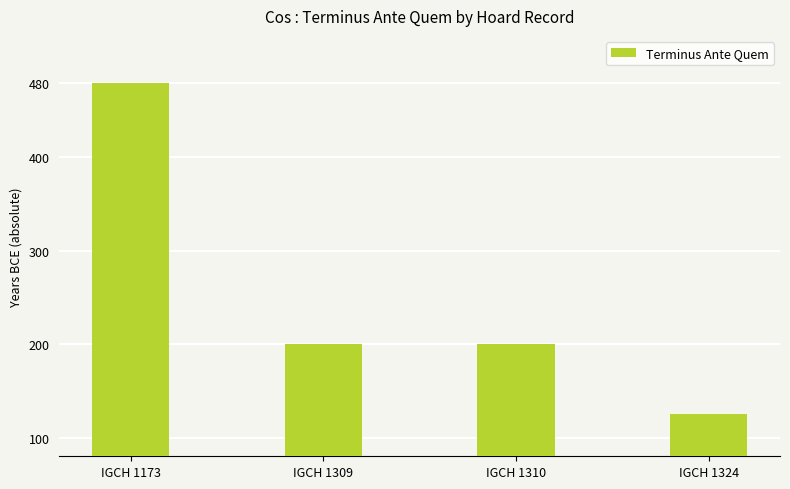

Read the value at IGCH 1324.

125